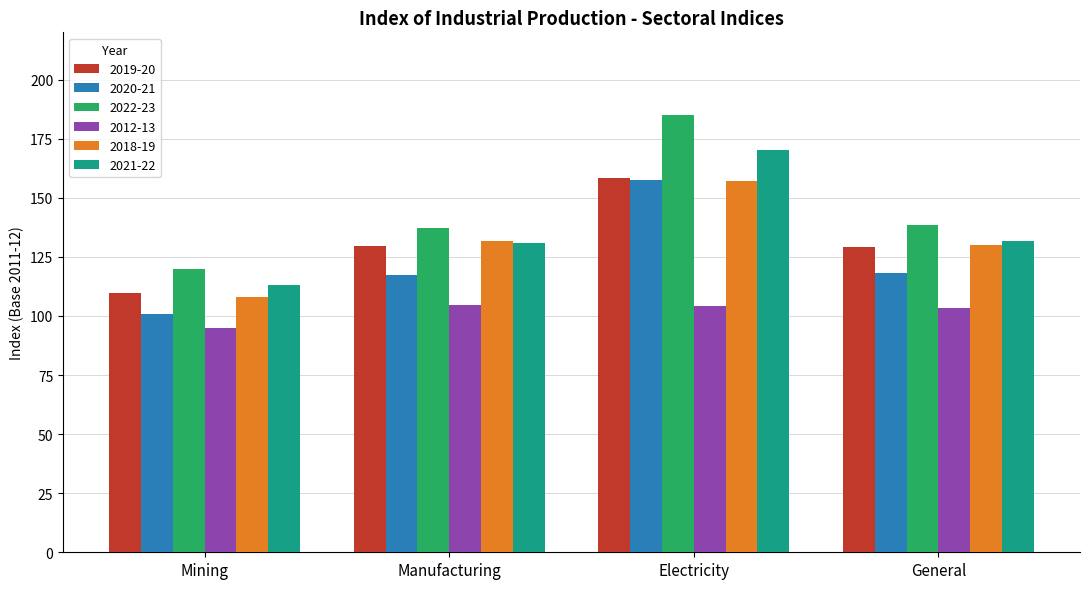

Which series has the largest total across all categories?

2022-23